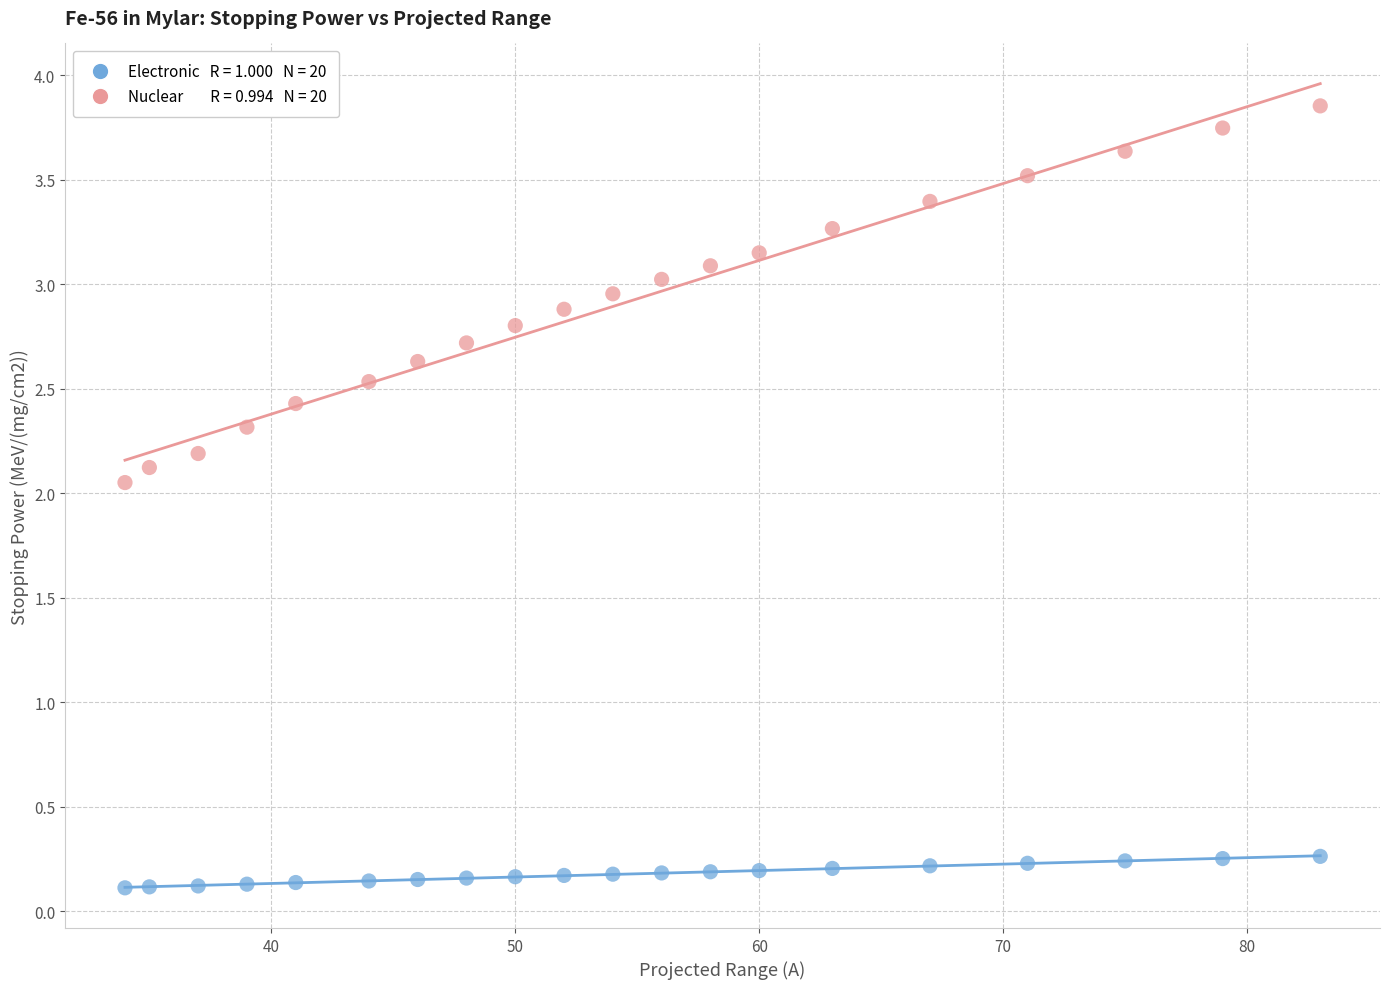

Across all data points, what is the range of X values (max minus min)?

49.0